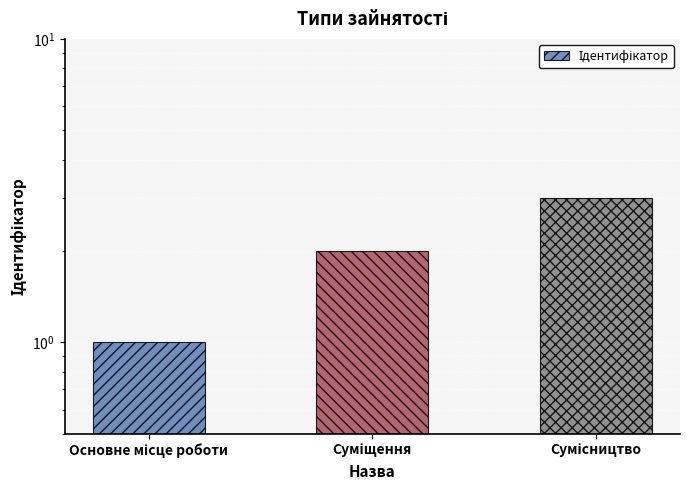

Which label corresponds to the smallest value in the chart?

Основне місце роботи